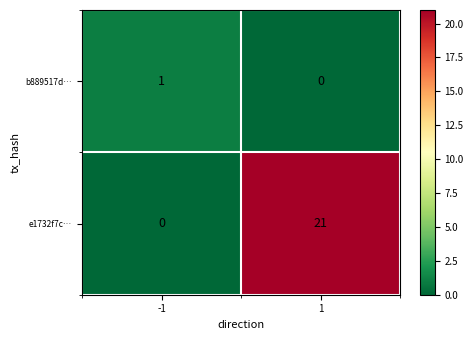

Reading left to right, transcribe all the data shown in this chart.

b889517d…: 1	0
e1732f7c…: 0	21